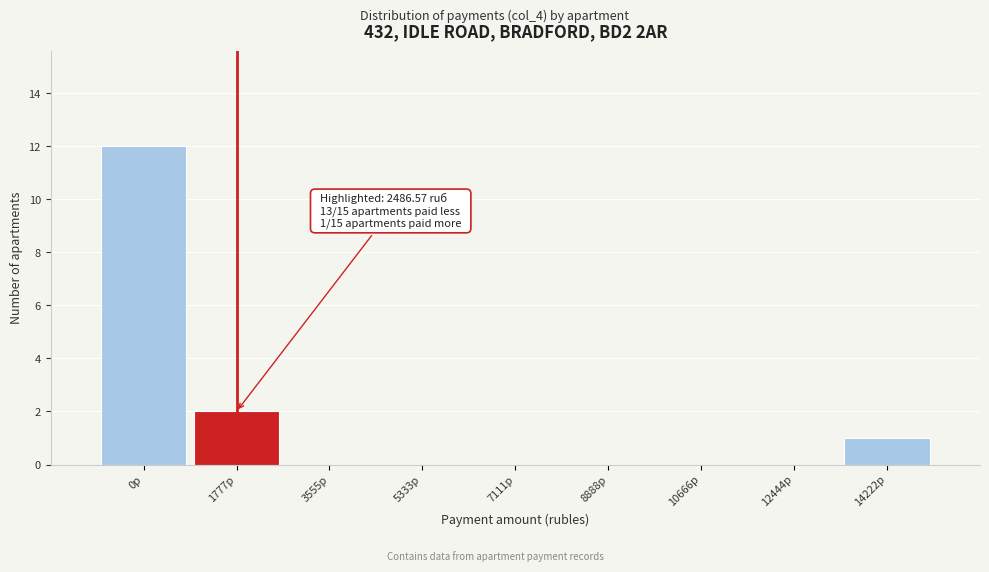

Reading left to right, transcribe all the data shown in this chart.

0р=12	1777р=2	3555р=0	5333р=0	7111р=0	8888р=0	10666р=0	12444р=0	14222р=1